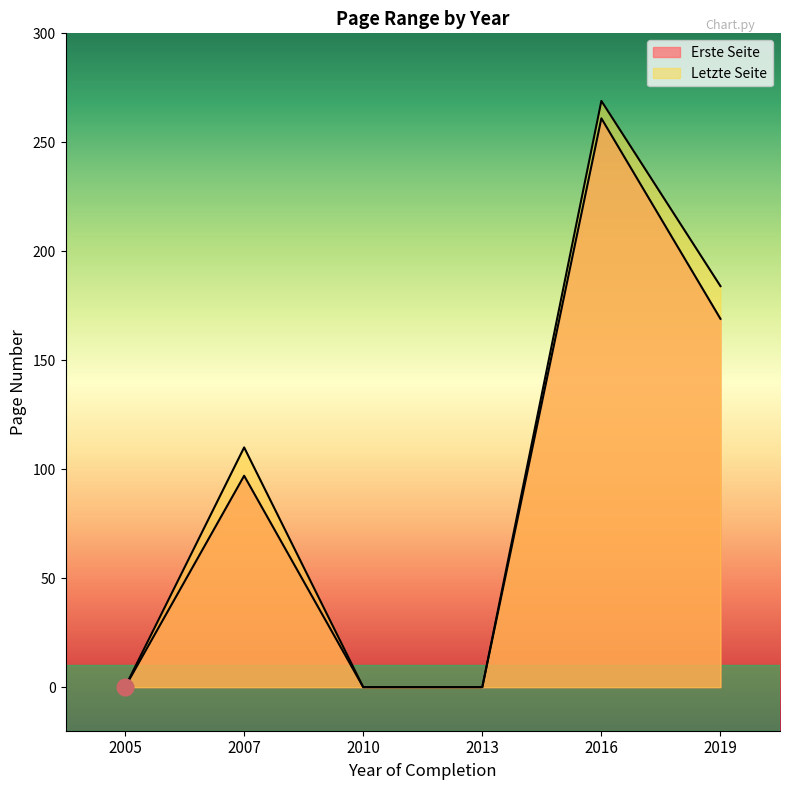

True or false: Erste Seite has a value of 233 at 2019.

False